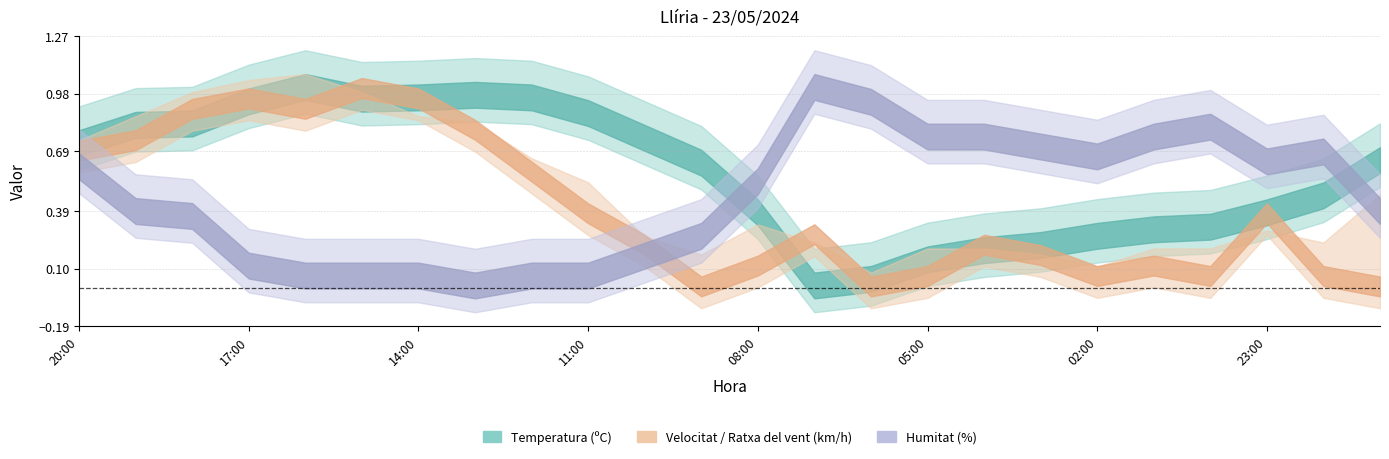

What is the value of the Temperatura (ºC) point at the 22nd from the left?

15.0